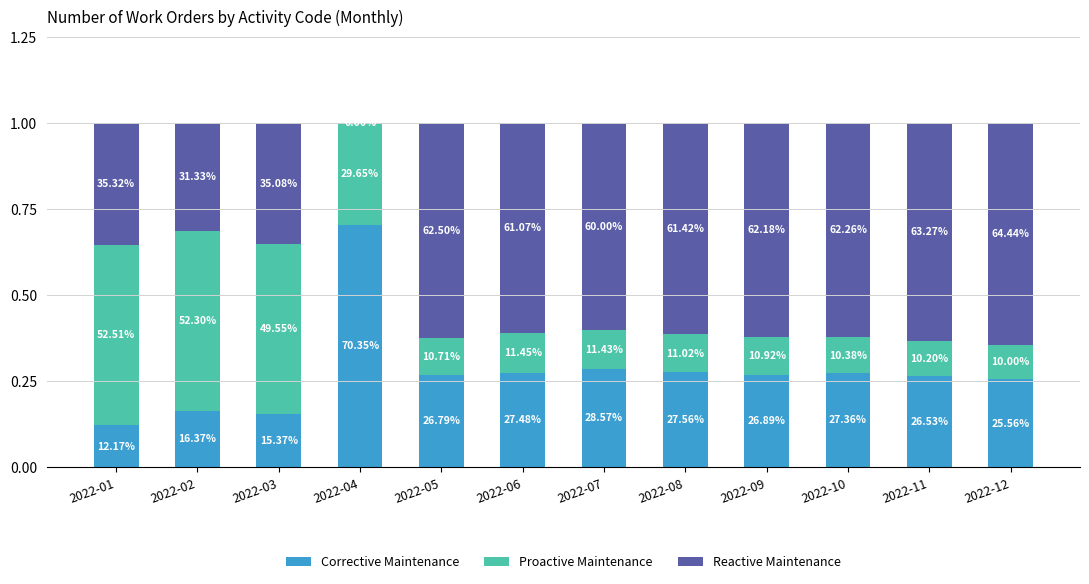

Are the bars horizontal?

No